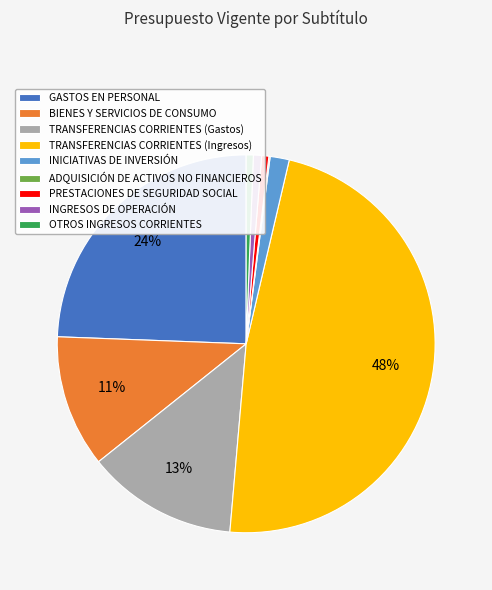

True or false: BIENES Y SERVICIOS DE CONSUMO accounts for 26% of the total.

False